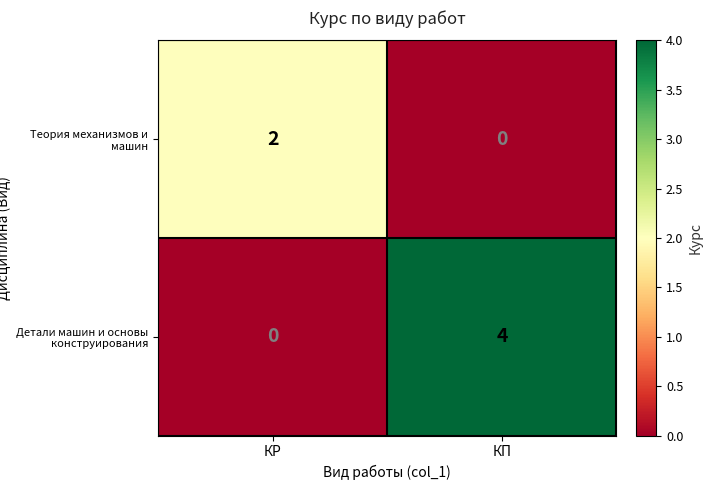

Which series has the widest spread of values?

Детали машин и основы конструирования